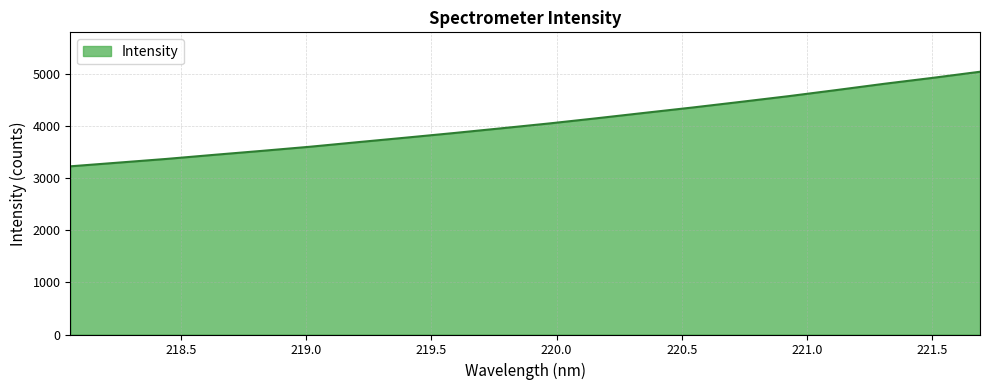

What is the difference between the maximum and minimum values?

1816.7